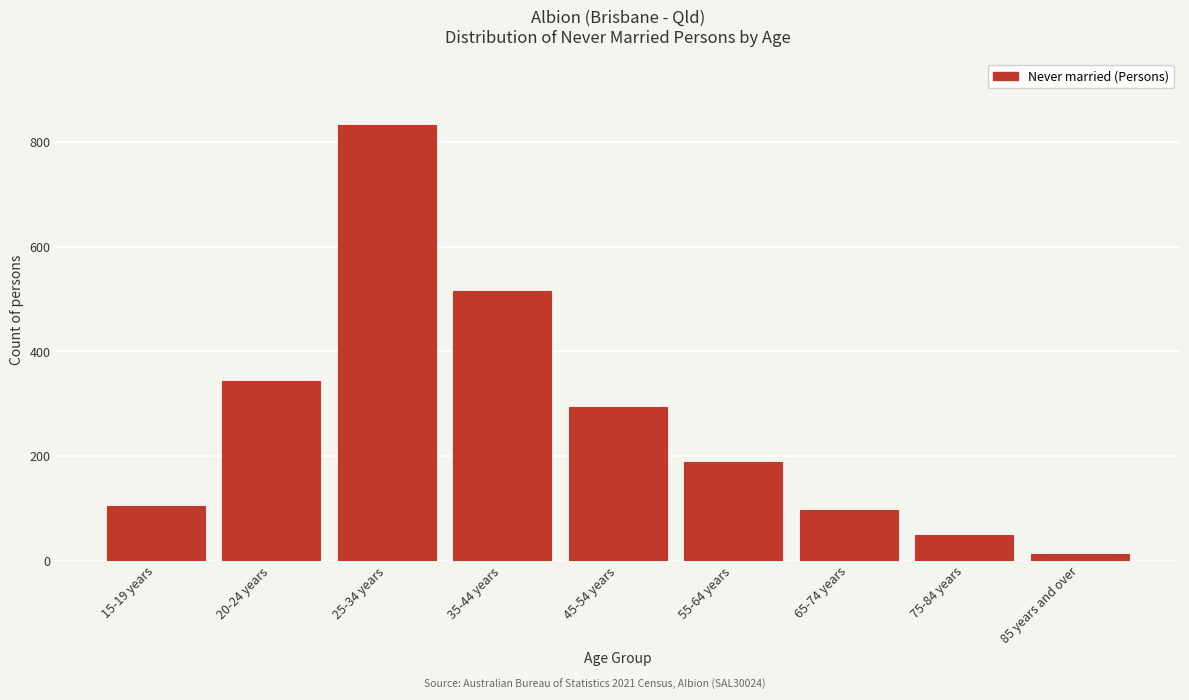

Reading left to right, extract all data points from this chart.

104	343	834	515	293	188	96	48	13